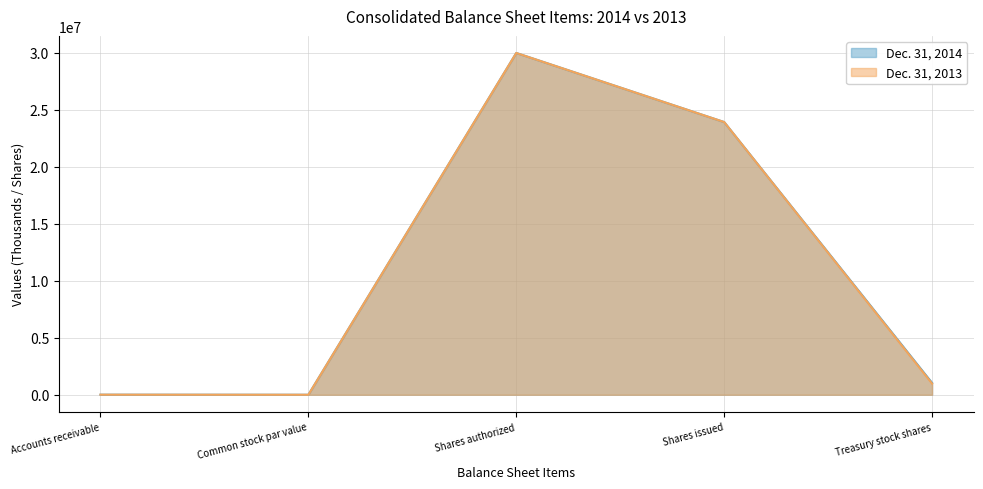

True or false: Dec. 31, 2014 has more than 0 points higher than both neighbors.

True